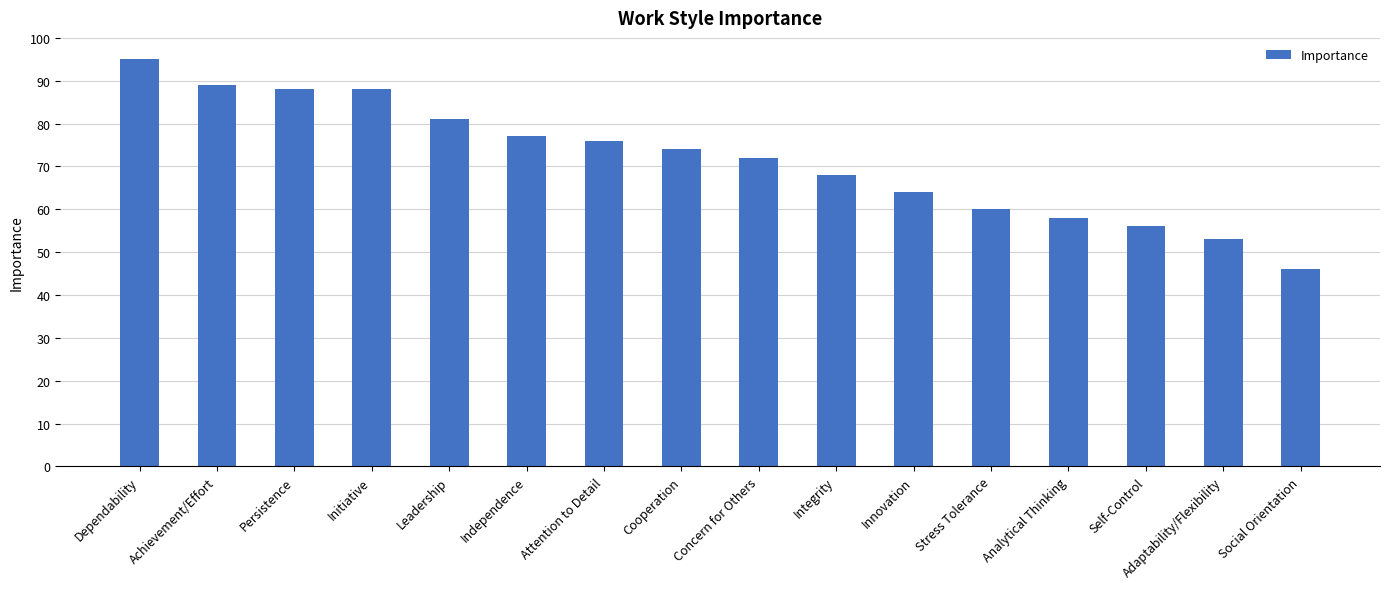

Reading left to right, list all the values displayed in this chart.

95	89	88	88	81	77	76	74	72	68	64	60	58	56	53	46